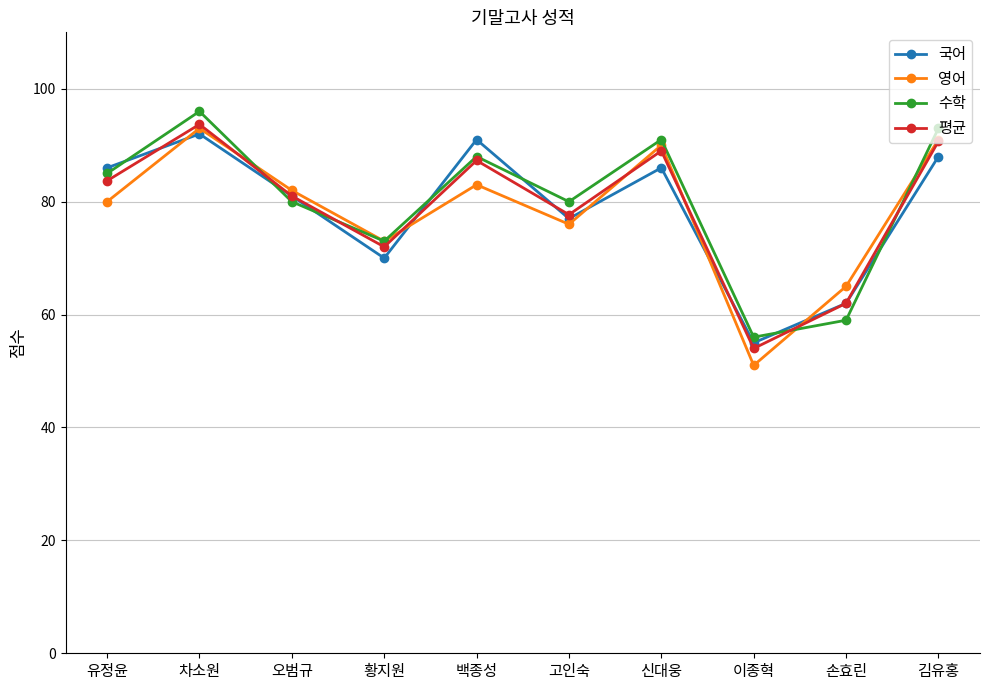

What is the difference between the second highest and second lowest values in the 영어 series?

26.0